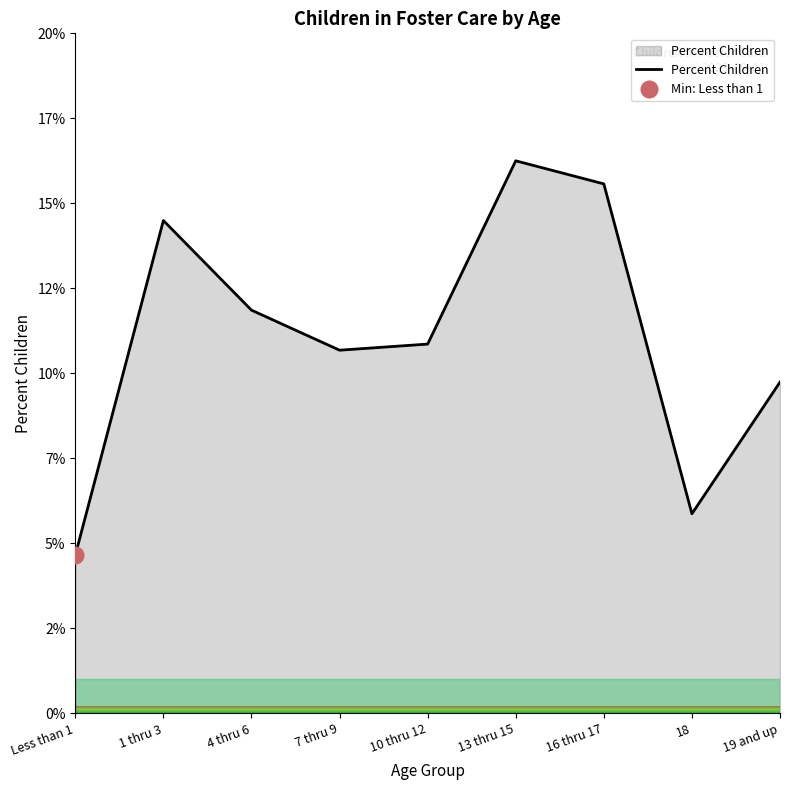

Reading left to right, extract all data points from this chart.

4.7	14.5	11.9	10.7	10.9	16.3	15.6	5.9	9.7